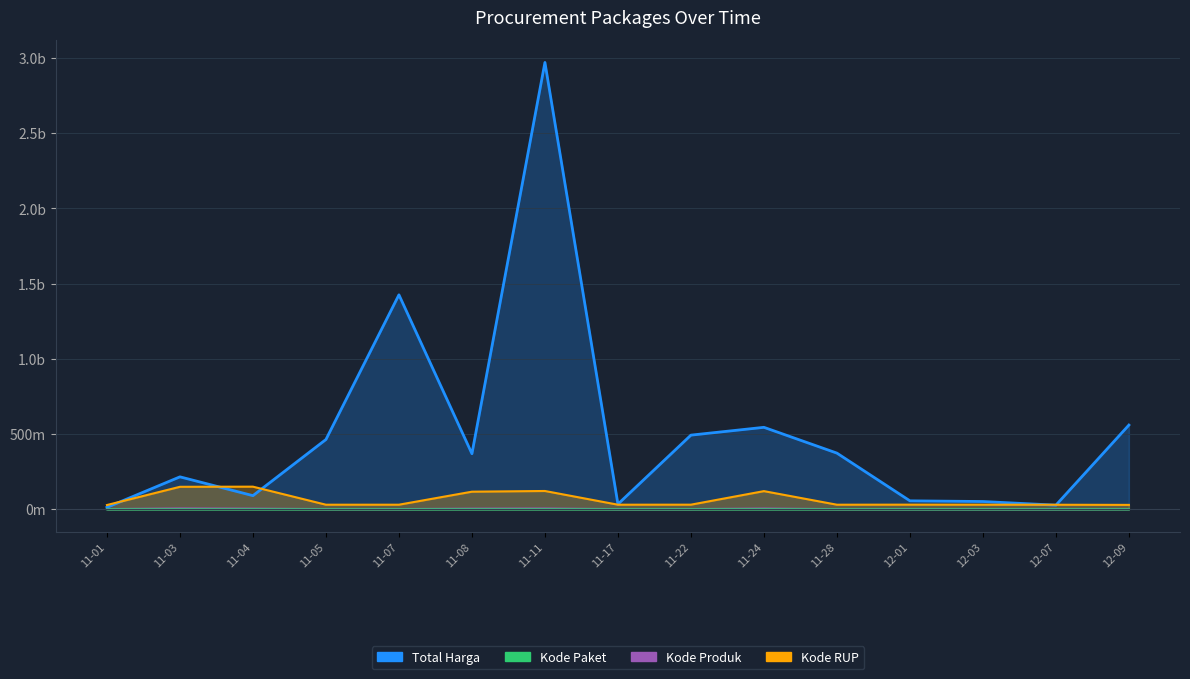

What is the label of the 11th point from the left?

11-28